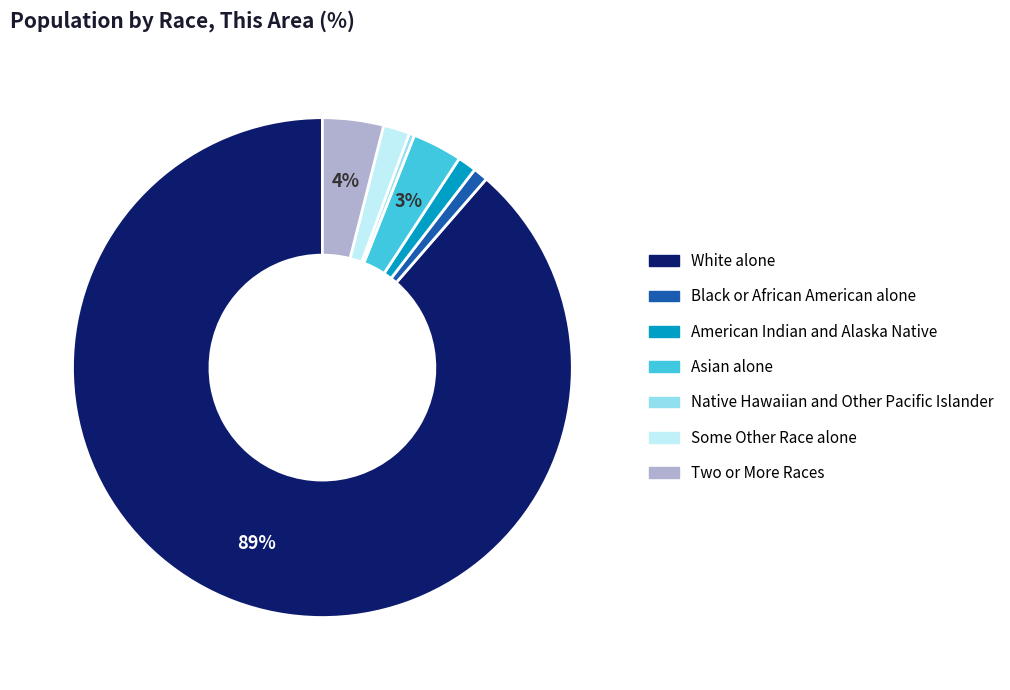

How many slices are in this pie chart?

7